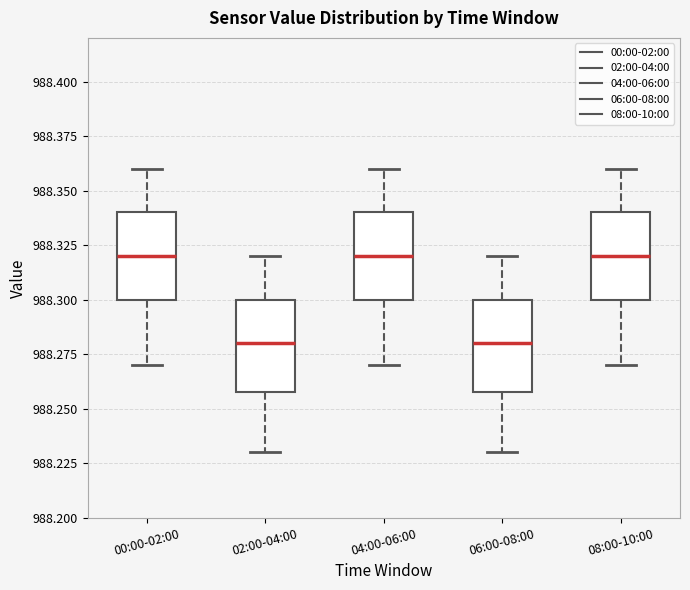

Reading left to right, read every box against the y-axis: the position of its median line, the range the box covers, and the ends of its whiskers. The values are not printed on the chart, so give them approximately, as read against the axis.

00:00-02:00: median 988.32, box 988.30 to 988.34, whiskers 988.27 to 988.36
02:00-04:00: median 988.28, box 988.26 to 988.30, whiskers 988.23 to 988.32
04:00-06:00: median 988.32, box 988.30 to 988.34, whiskers 988.27 to 988.36
06:00-08:00: median 988.28, box 988.26 to 988.30, whiskers 988.23 to 988.32
08:00-10:00: median 988.32, box 988.30 to 988.34, whiskers 988.27 to 988.36